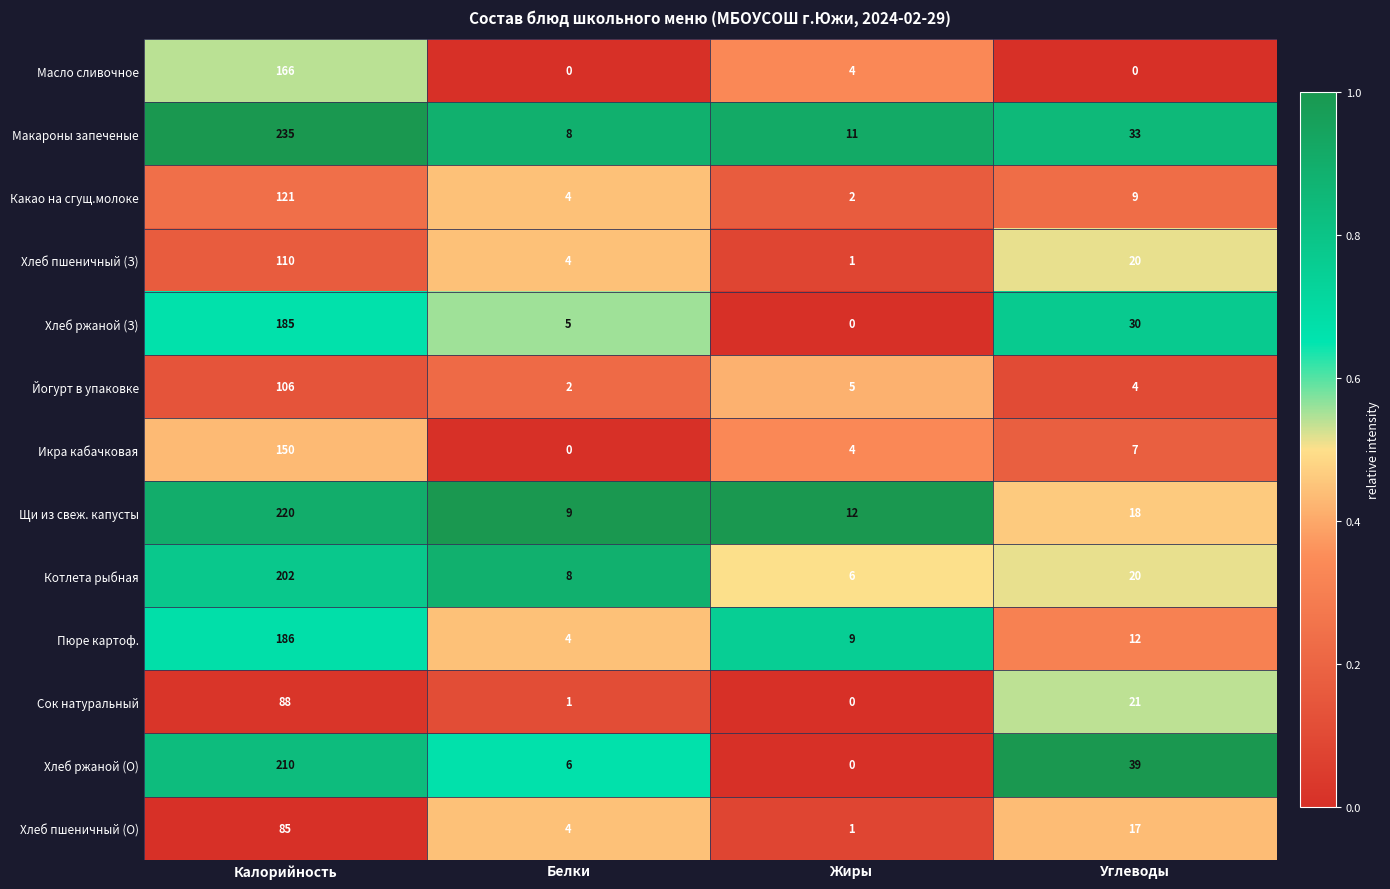

Where is Хлеб ржаной (З) nearest to the value 92?

Углеводы